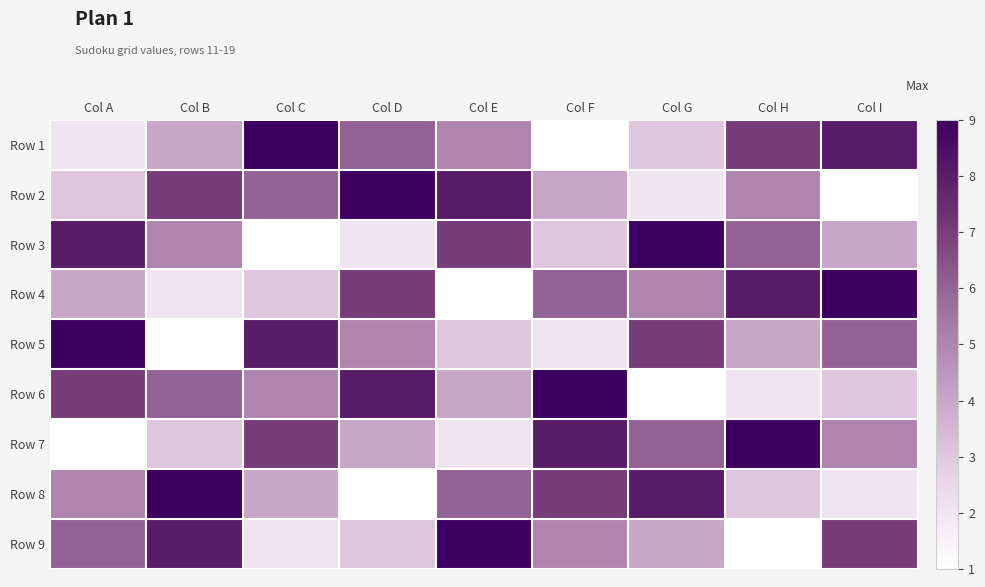

What is the total value across all series at Col E?

45